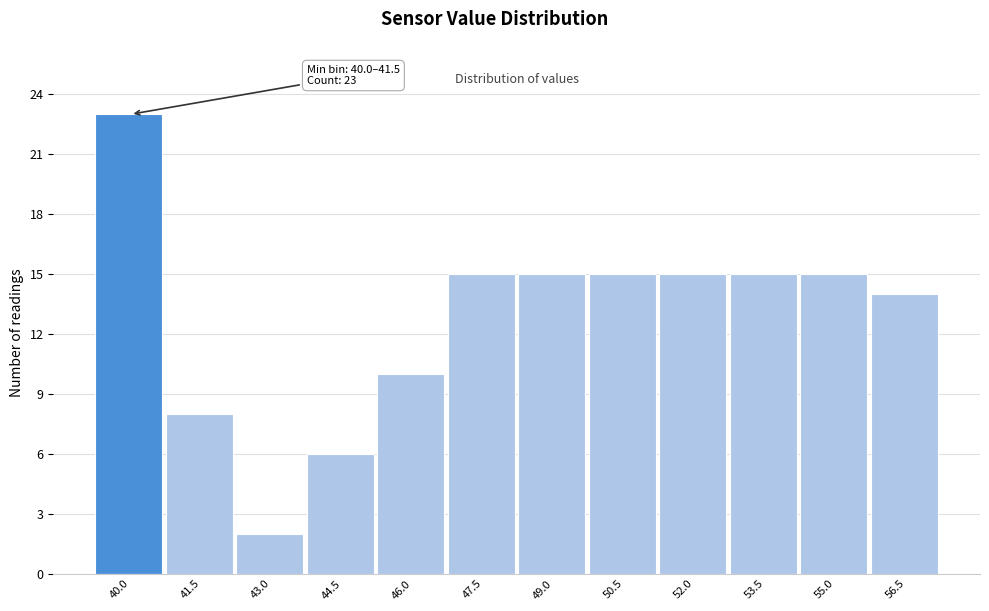

Reading right to left, list all the values displayed in this chart.

14	15	15	15	15	15	15	10	6	2	8	23